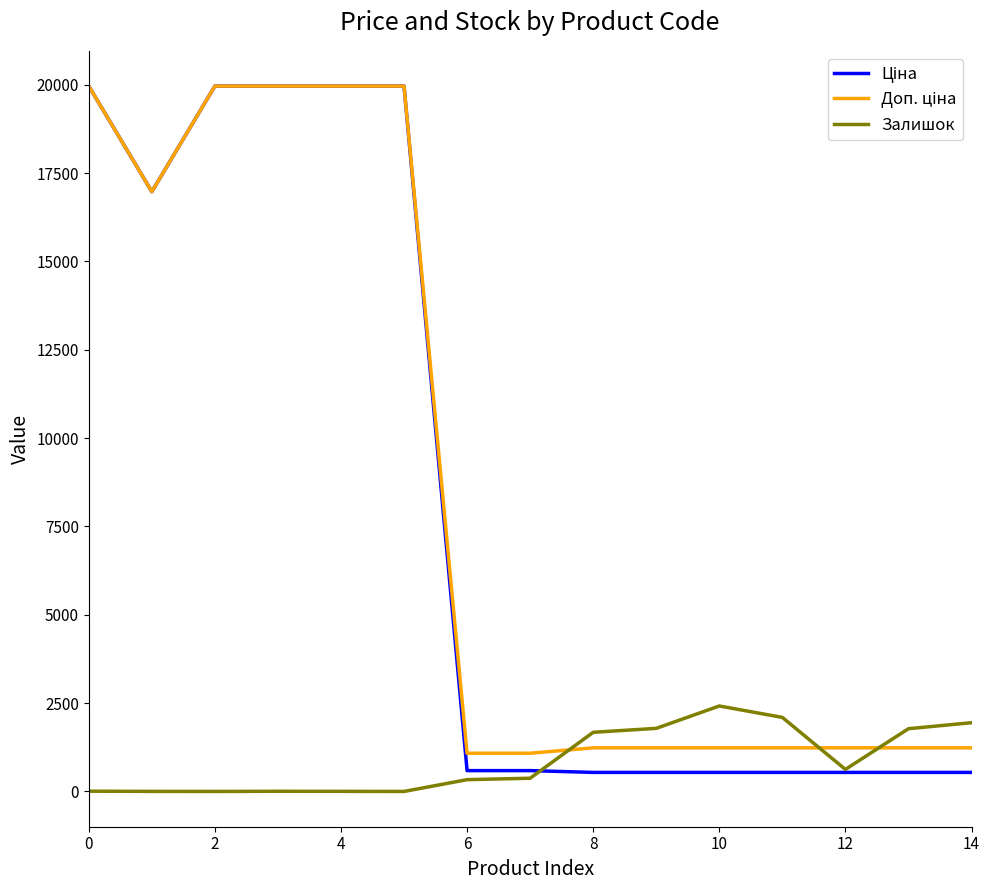

True or false: Залишок has more than 1 points higher than both neighbors.

True